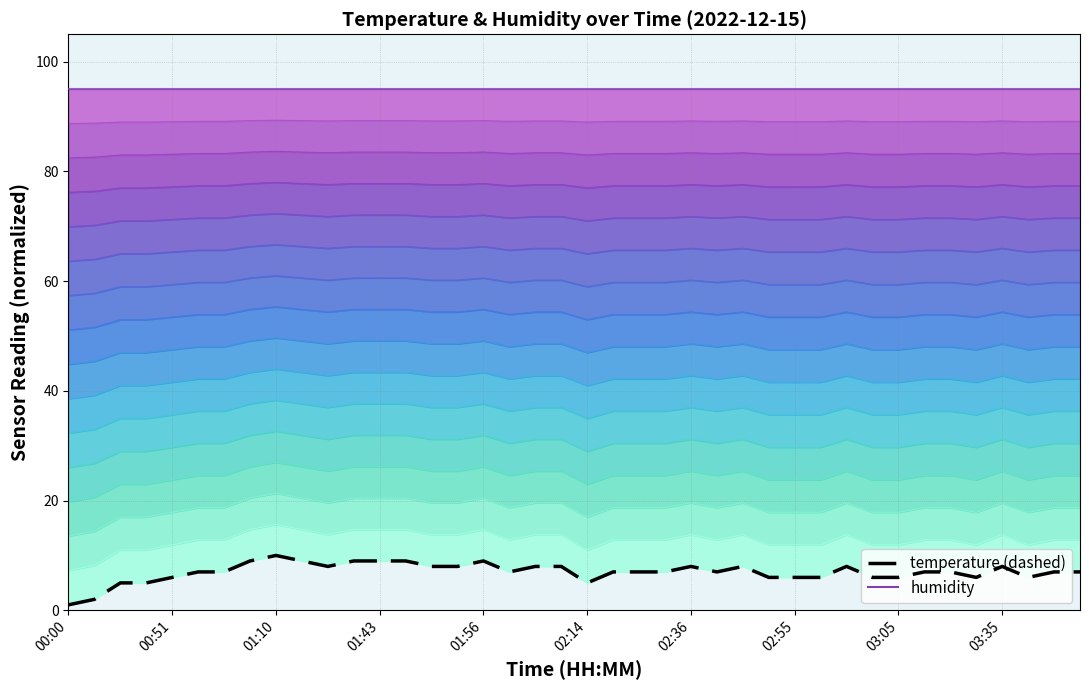

True or false: humidity has more than 1 points higher than both neighbors.

False